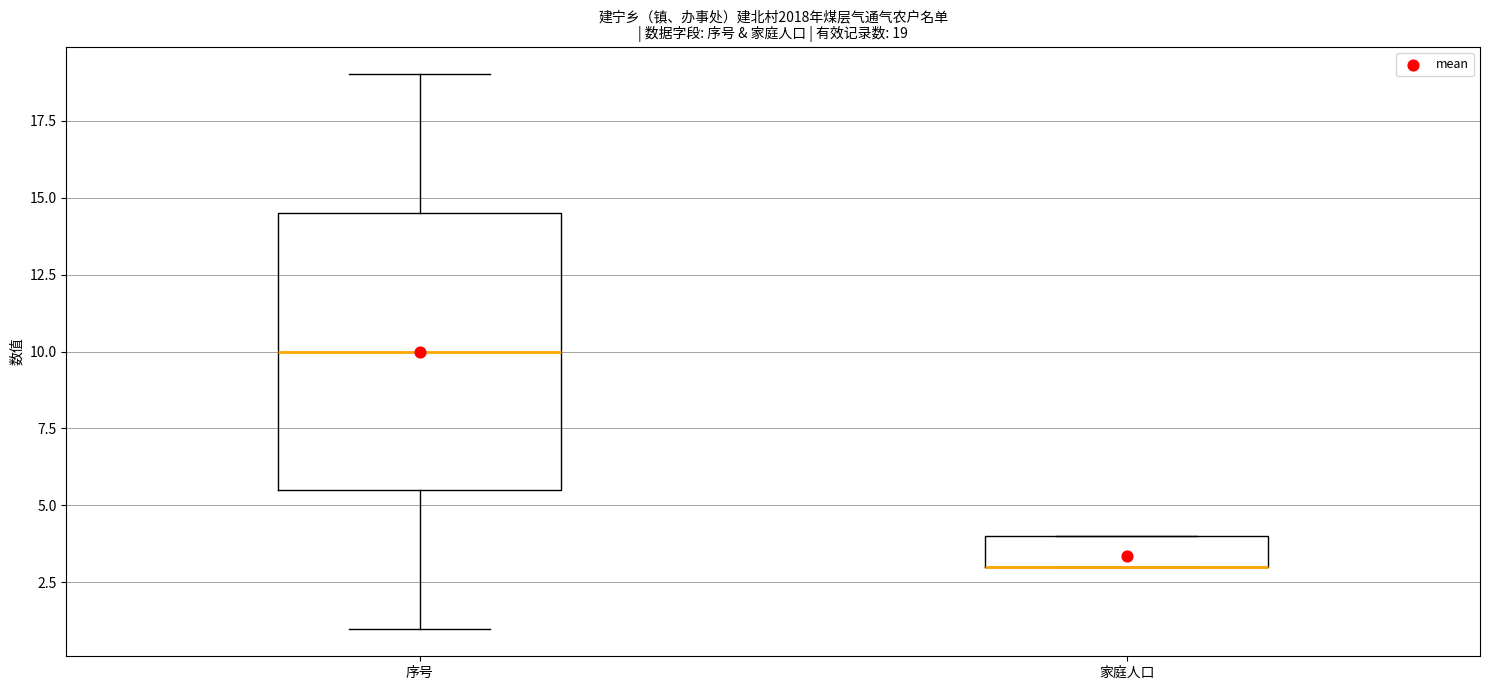

Which box is the tallest, from its lower edge to its upper edge?

序号